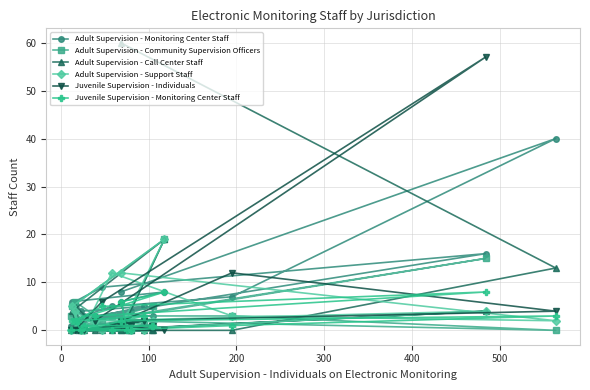

What is the maximum value shown in the chart?

60